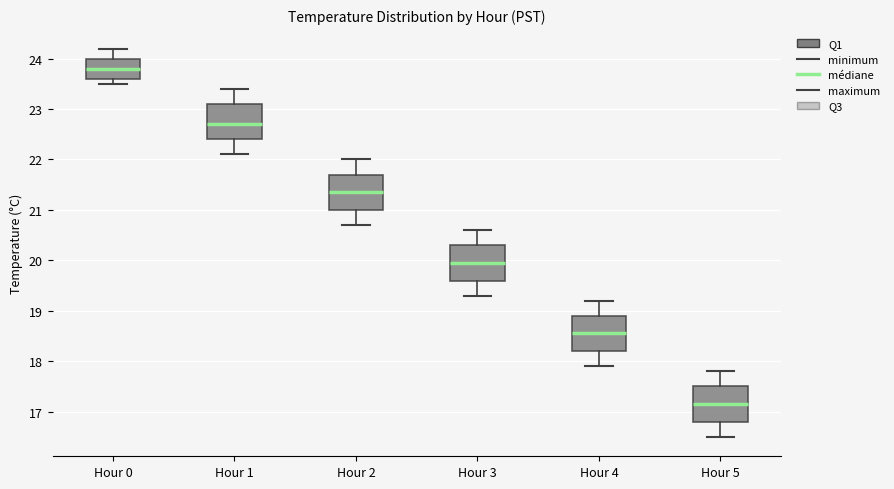

Where is the upper edge of the box for Hour 0 on the y-axis? The values are not printed on the chart, so give them approximately, as read against the axis.

24.0